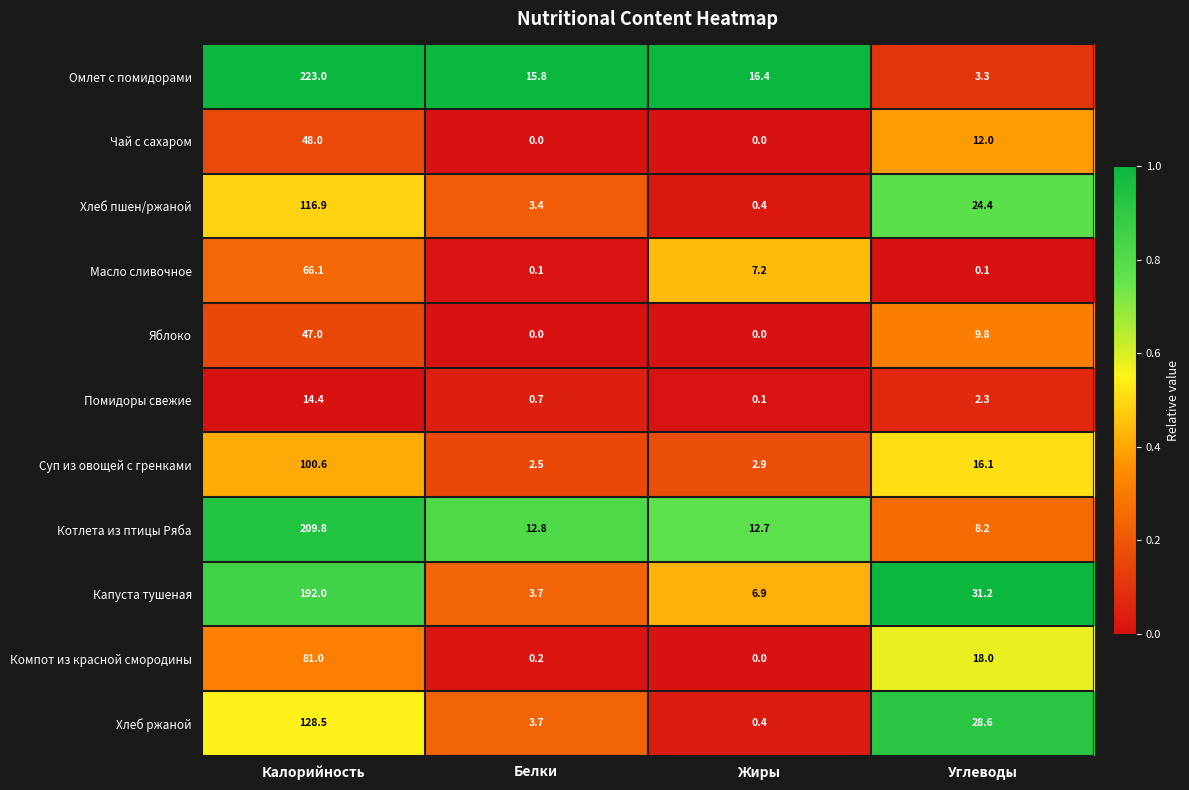

What is the spread (max minus min) of values at Калорийность?

208.6